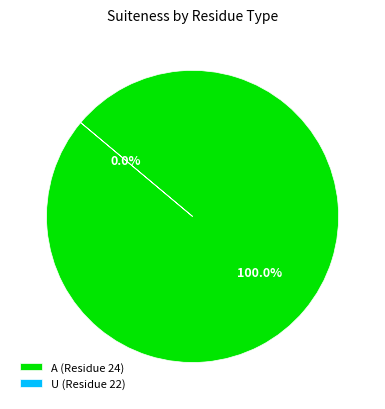

How many slices are in this pie chart?

2